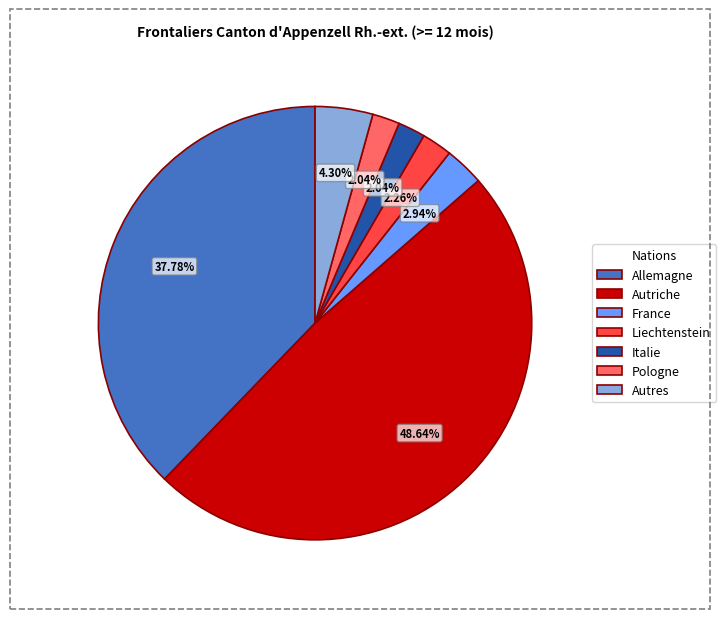

Approximately how many times larger is the value at Liechtenstein compared to Allemagne?

0.1